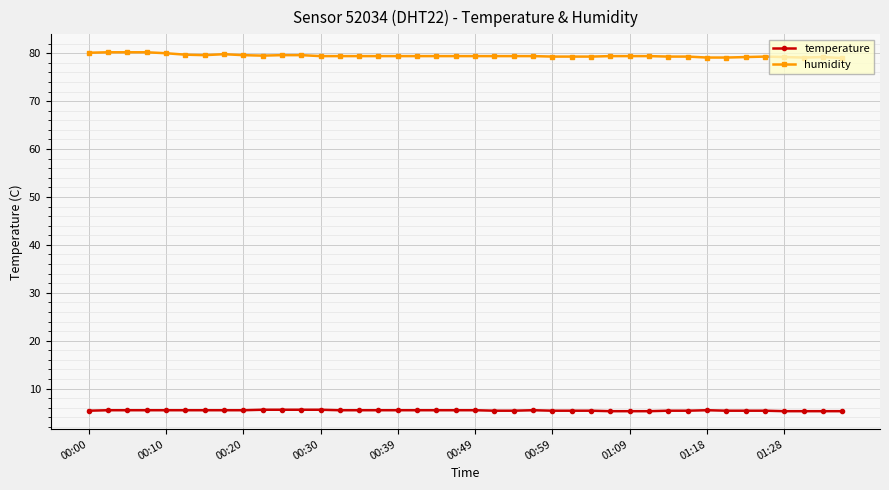

What is the value of the humidity point at the 3rd from the left?

80.2